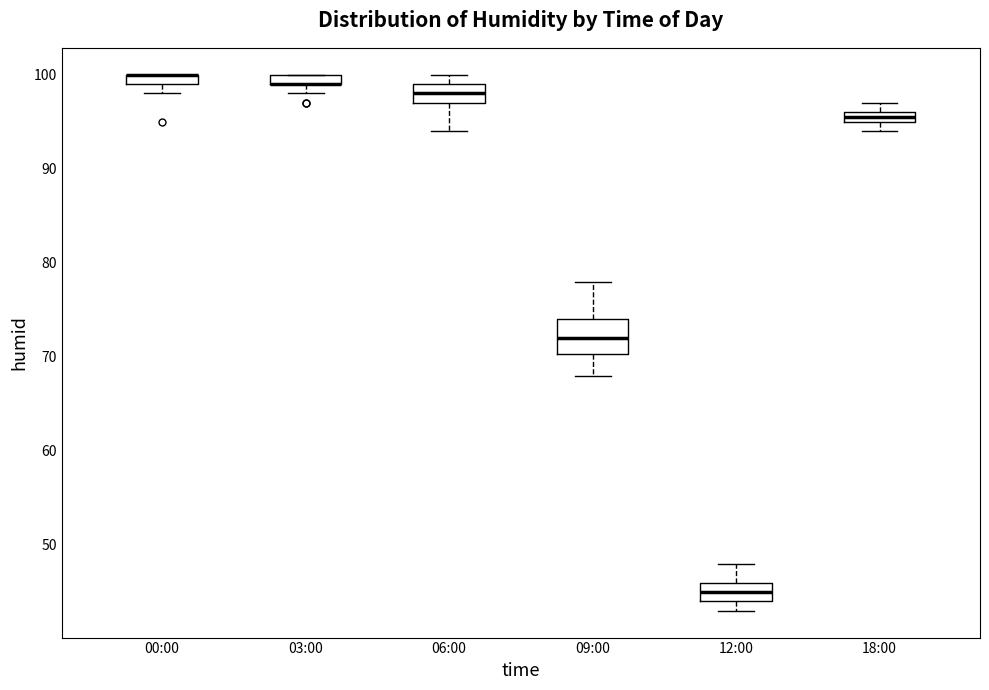

Where is the lower edge of the box for 00:00 on the y-axis? The values are not printed on the chart, so give them approximately, as read against the axis.

99